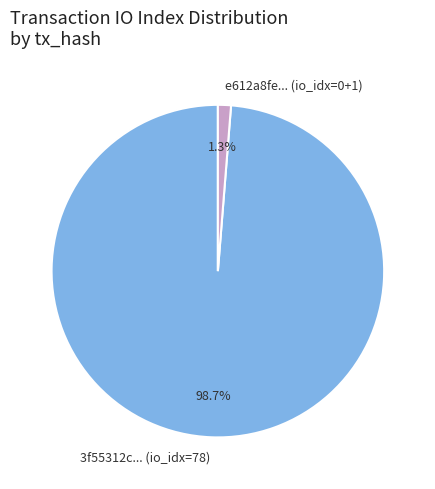

Which has a higher value, e612a8fe... (io_idx=0+1) or 3f55312c... (io_idx=78)?

3f55312c... (io_idx=78)